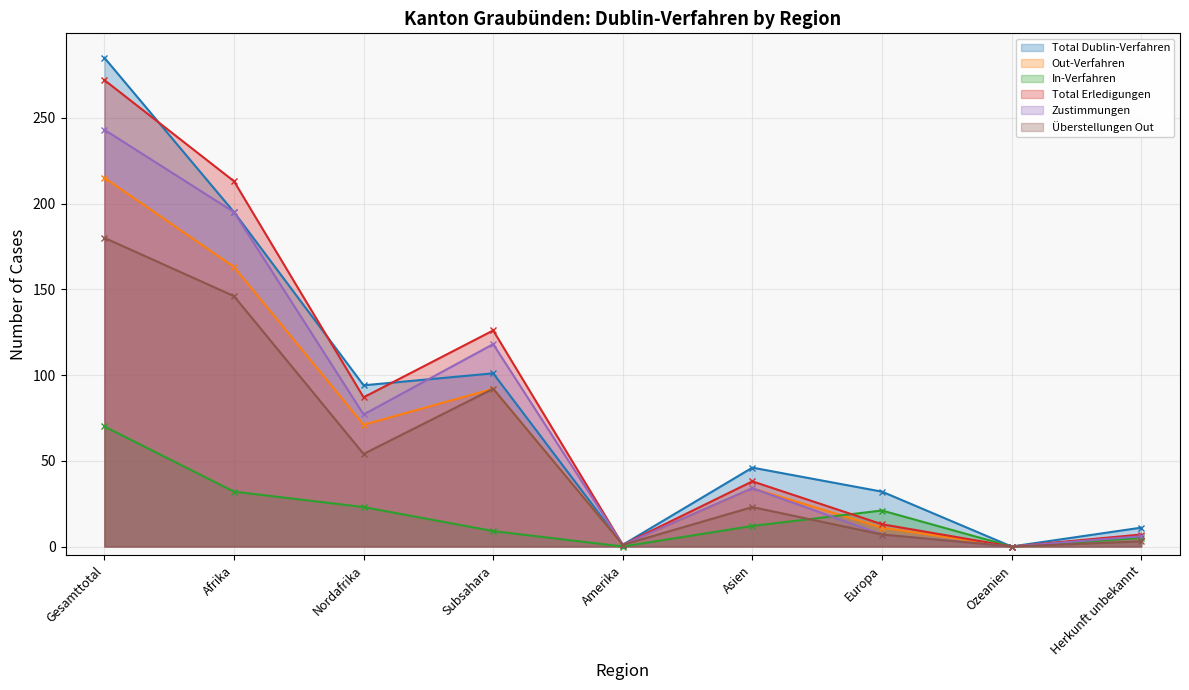

Reading left to right, extract all data points from this chart.

Total Dublin-Verfahren: 285	195	94	101	1	46	32	0	11
Out-Verfahren: 215	163	71	92	1	34	11	0	6
In-Verfahren: 70	32	23	9	0	12	21	0	5
Total Erledigungen: 272	213	87	126	1	38	13	0	7
Zustimmungen: 243	195	77	118	1	34	7	0	6
Überstellungen Out: 180	146	54	92	1	23	7	0	3